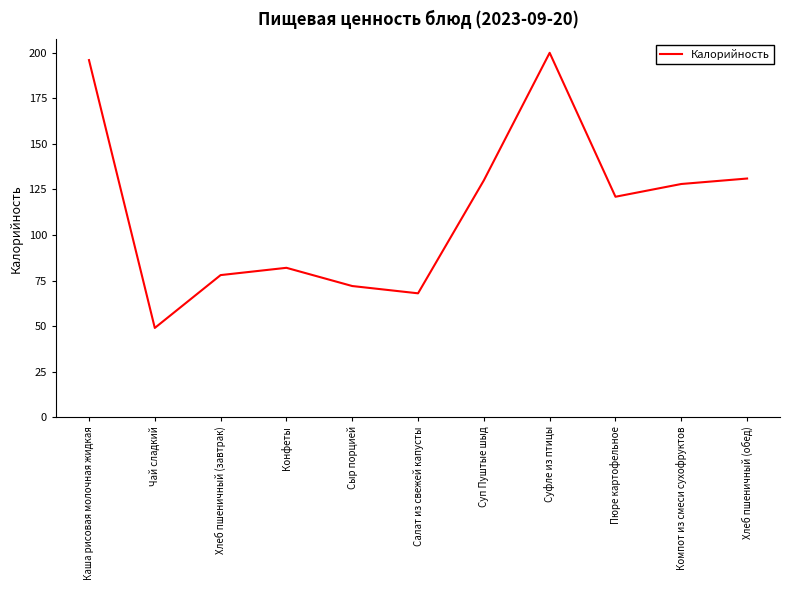

What is the change in value from Хлеб пшеничный (завтрак) to Суп Пуштые шыд?

+52